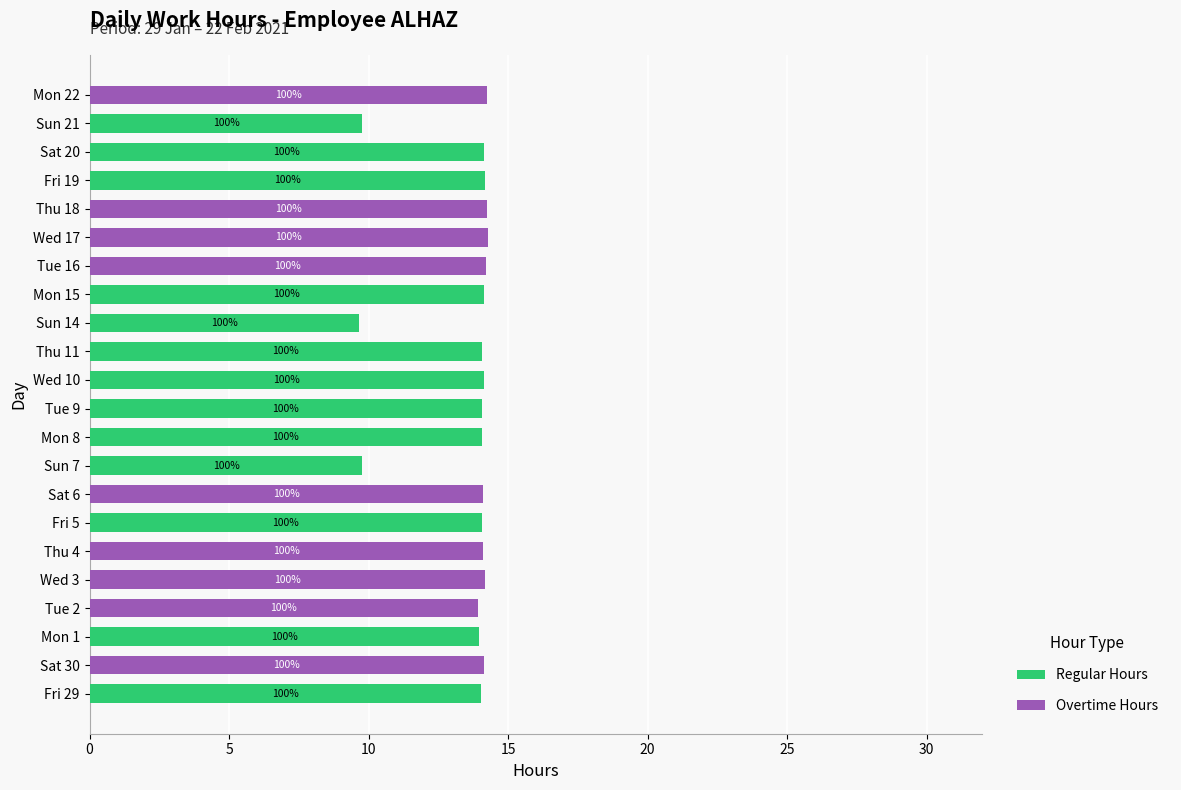

What are all the series names shown in the legend?

Regular Hours, Overtime Hours